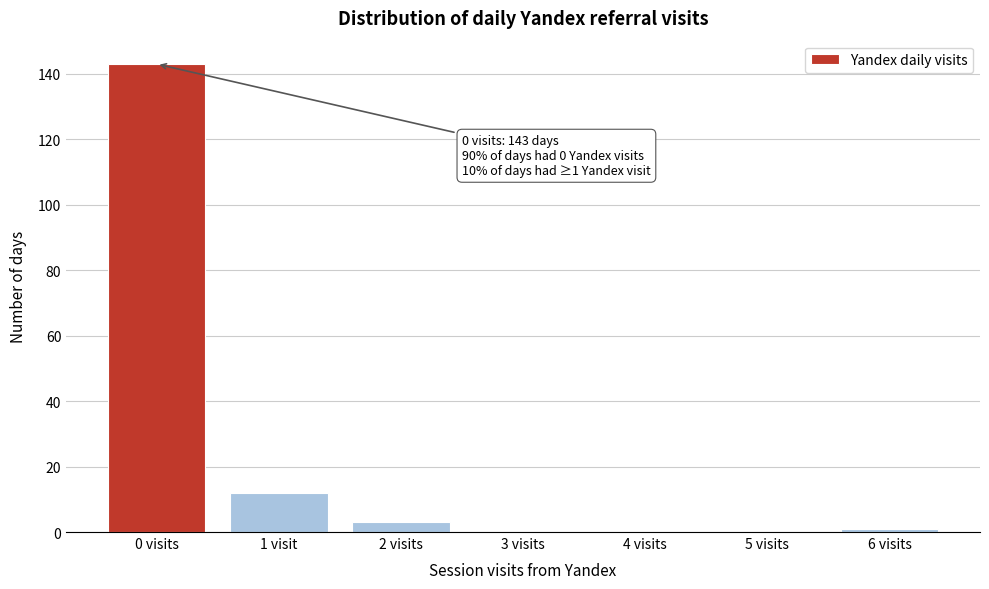

Reading left to right, transcribe all the data shown in this chart.

0 visits=143	1 visit=12	2 visits=3	3 visits=0	4 visits=0	5 visits=0	6 visits=1